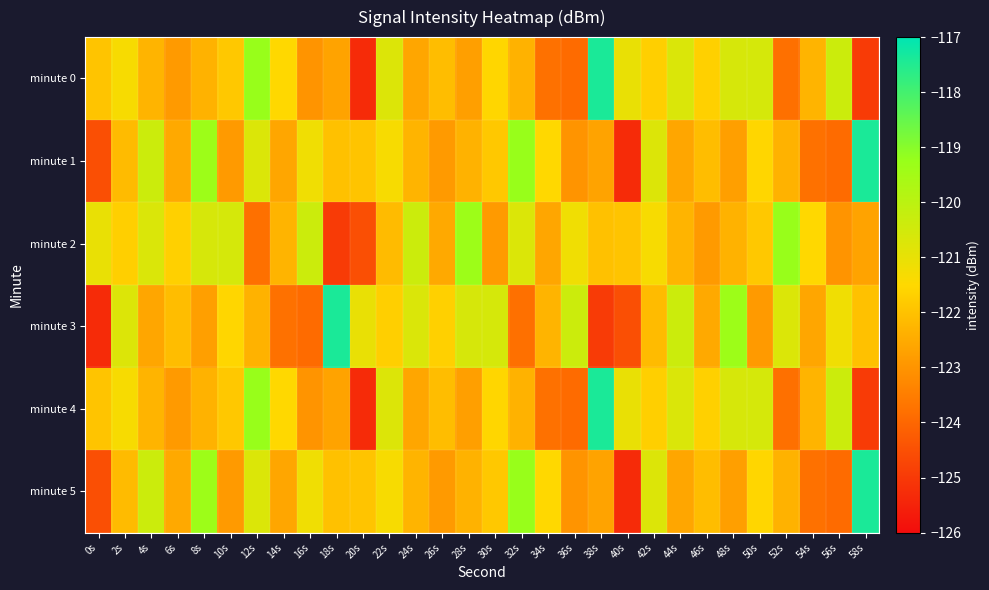

What is the total value across all series at 36s?

-735.3